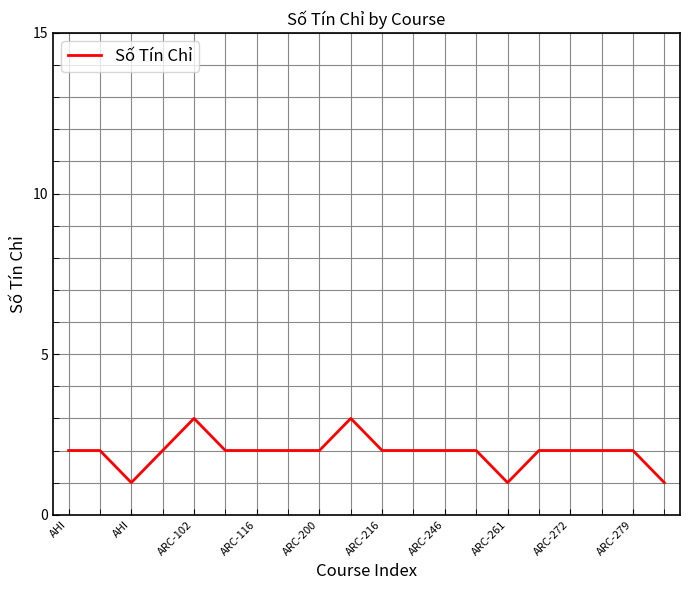

What is the maximum value shown in the chart?

3